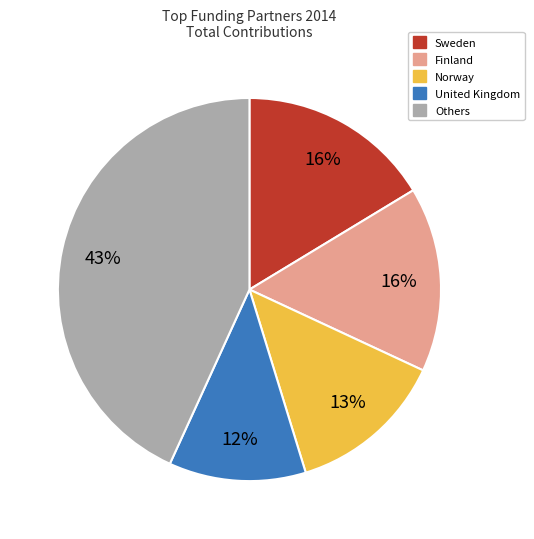

To the nearest percent, what is the average slice percentage?

20%